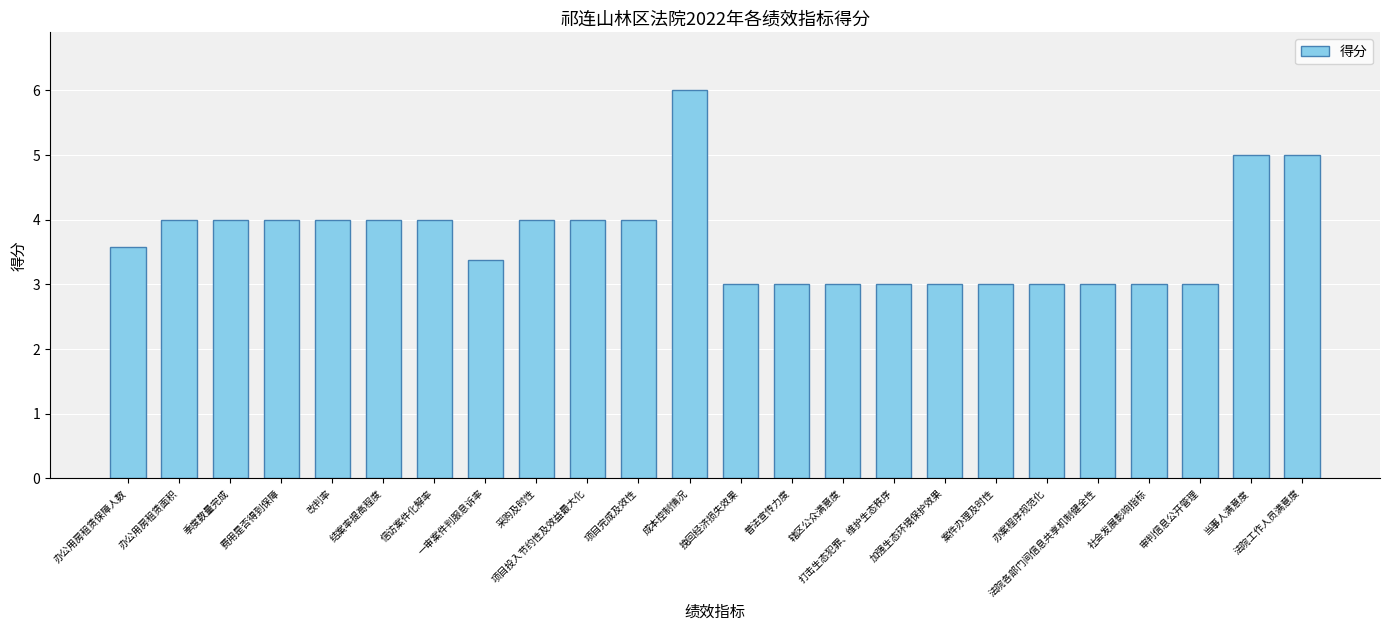

What is the ratio of the value at 改判率 to the value at 案件办理及时性?

1.3